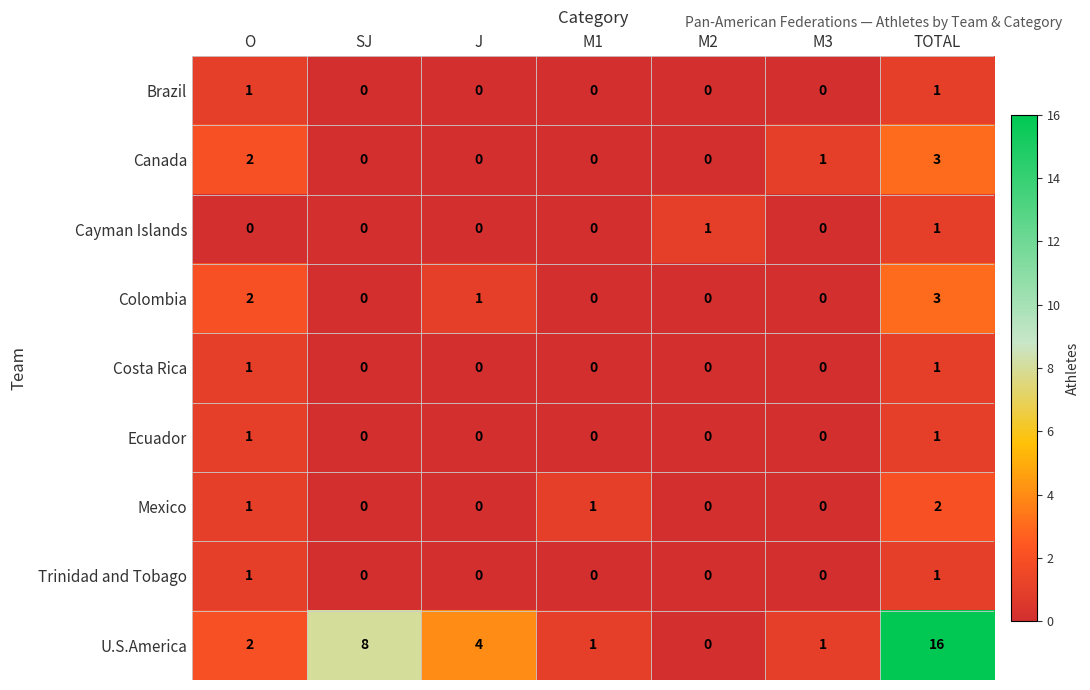

What is the difference between the highest and lowest values at TOTAL?

15